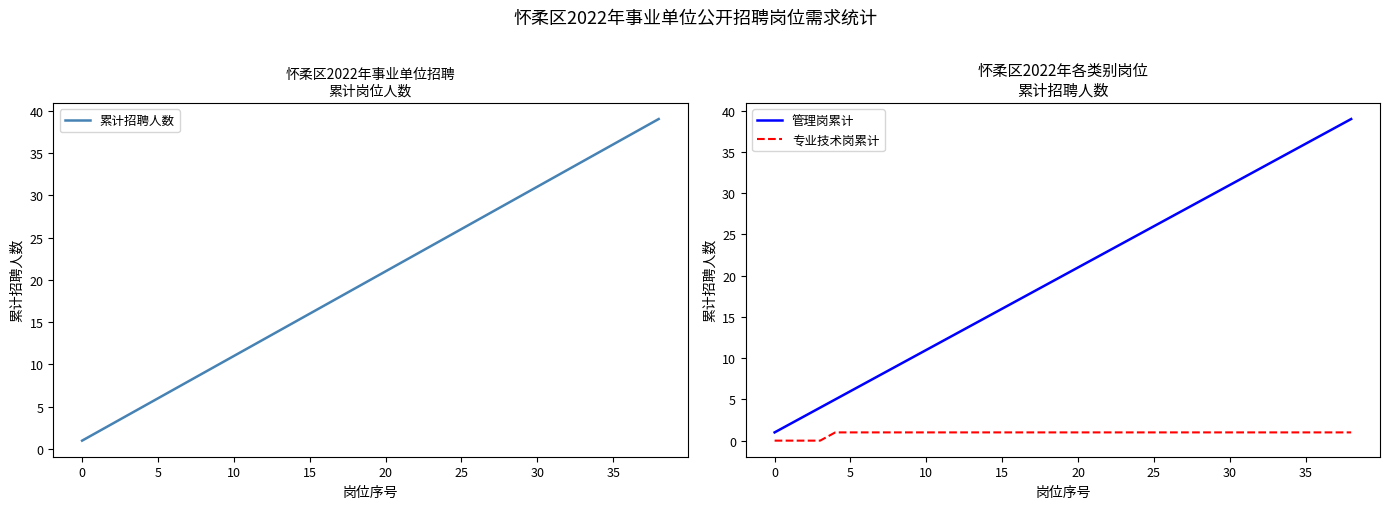

Does the chart have visible grid lines?

No